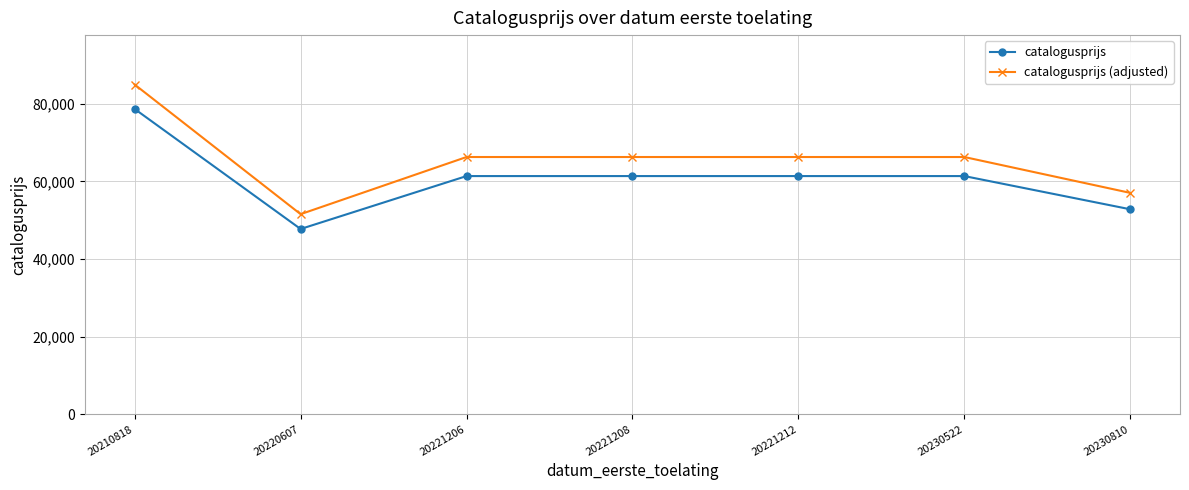

Rank the series by their average value, from highest to lowest.

catalogusprijs (adjusted), catalogusprijs